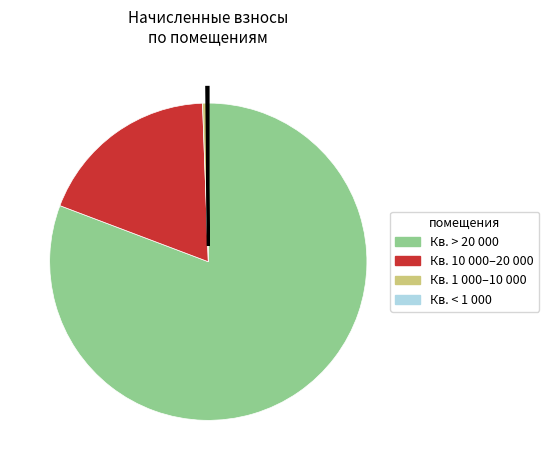

Does any single category account for the majority?

Yes